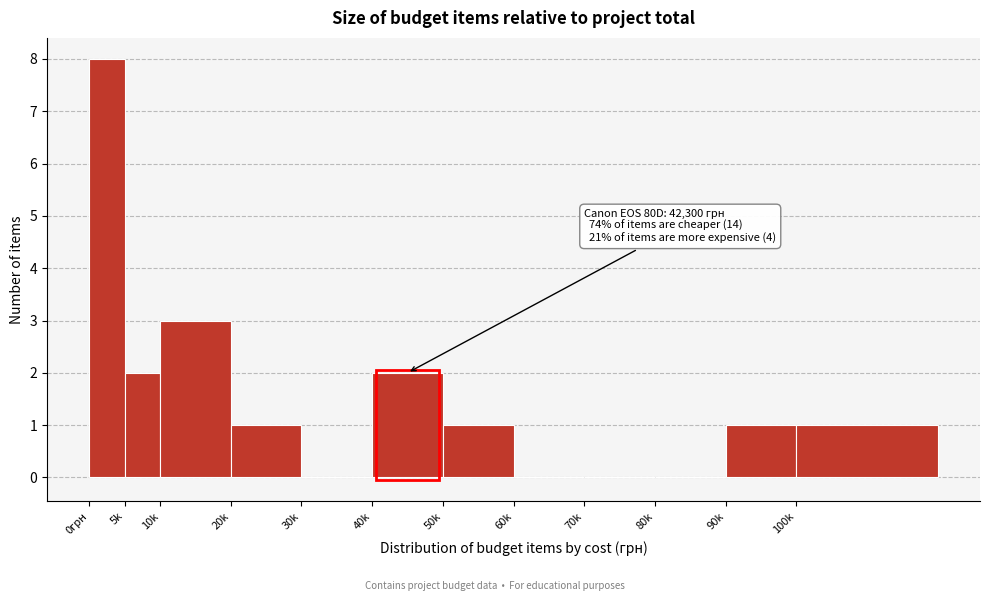

Reading right to left, list all the values displayed in this chart.

100k=1	90k=1	80k=0	70k=0	60k=0	50k=1	40k=2	30k=0	20k=1	10k=3	5k=2	0грн=8